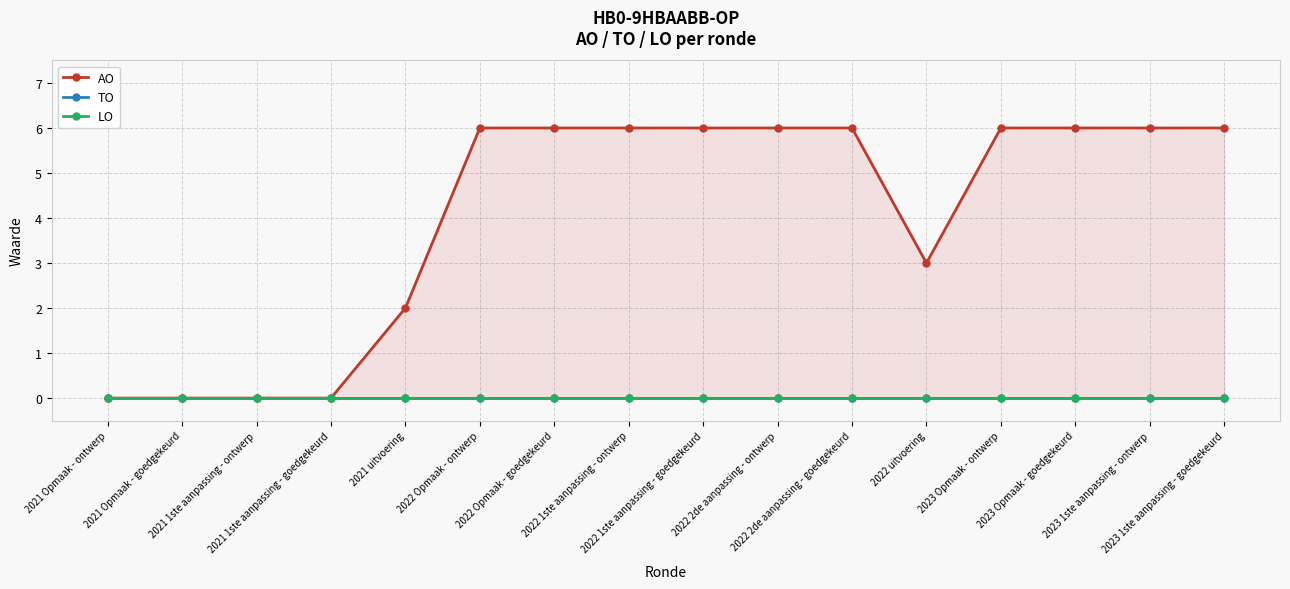

How many lines are shown in the chart?

3